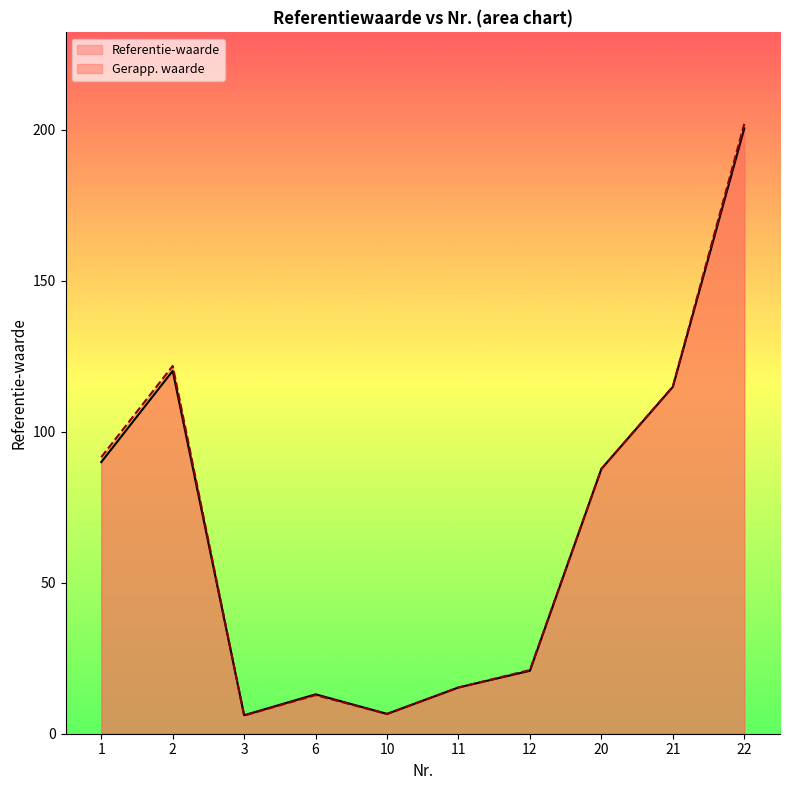

What is the ratio of the value at 10 to the value at 21?

0.1